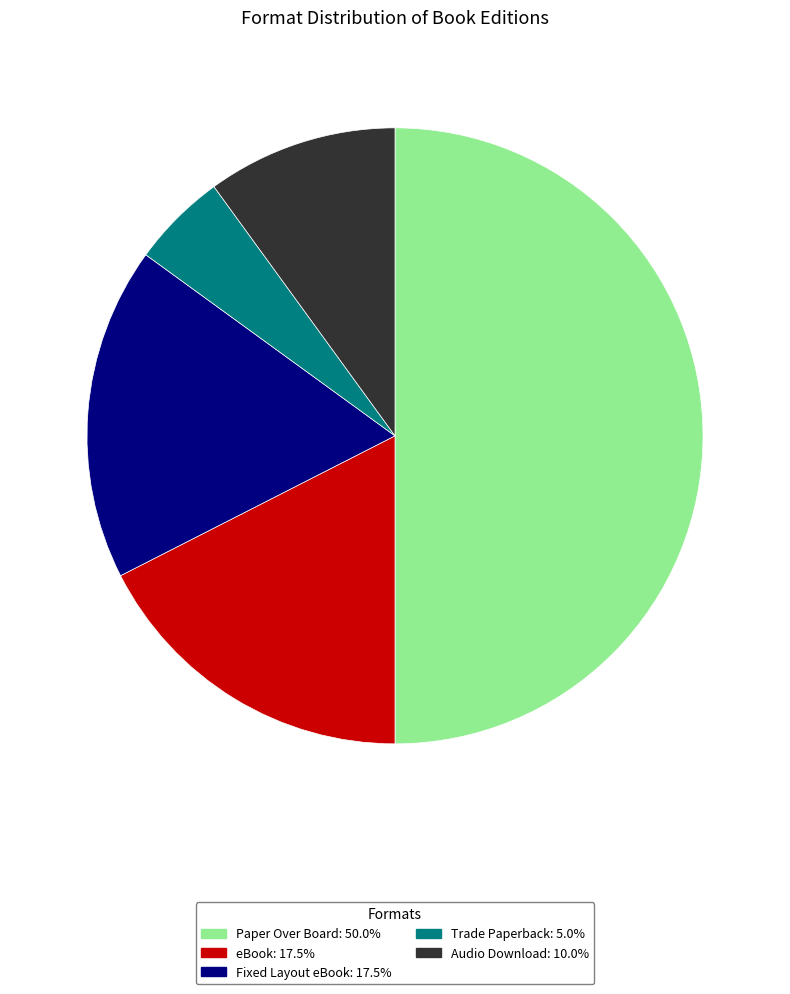

Do Fixed Layout eBook: 17.5% and eBook: 17.5% together represent more than half of the pie?

No